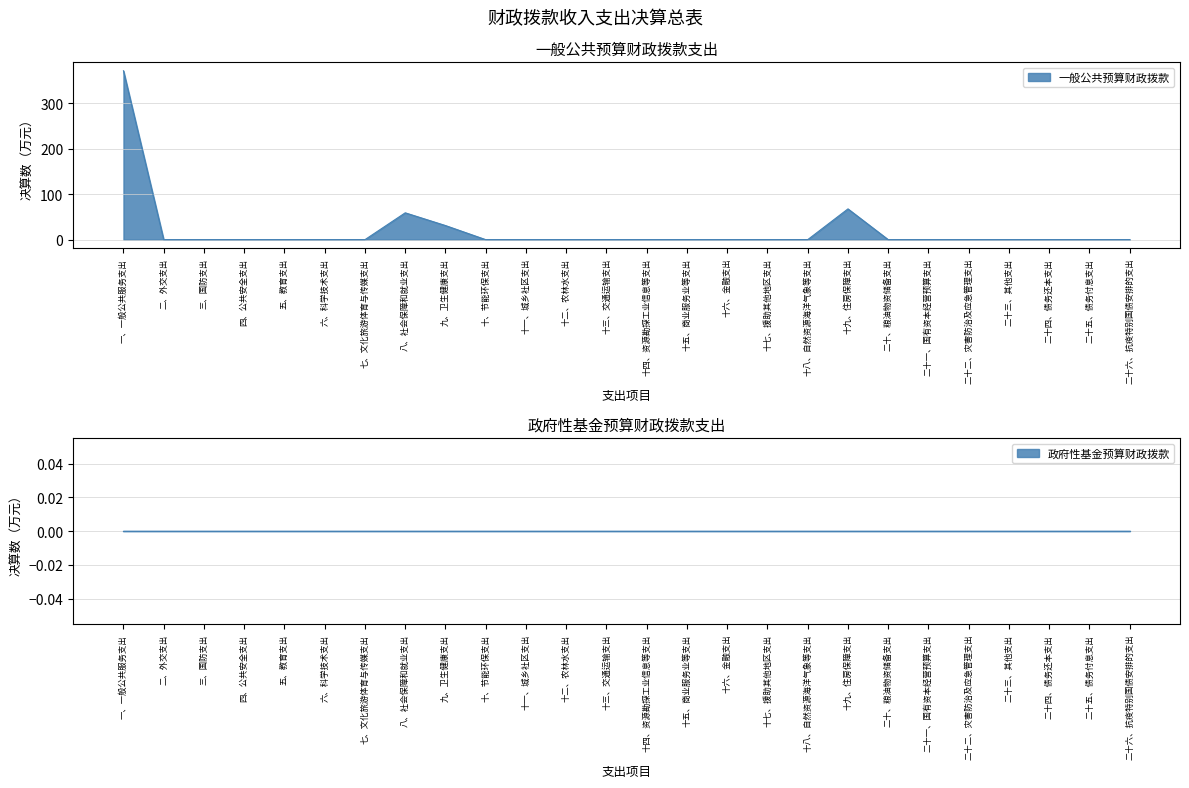

Count the number of values greater than 0.

4